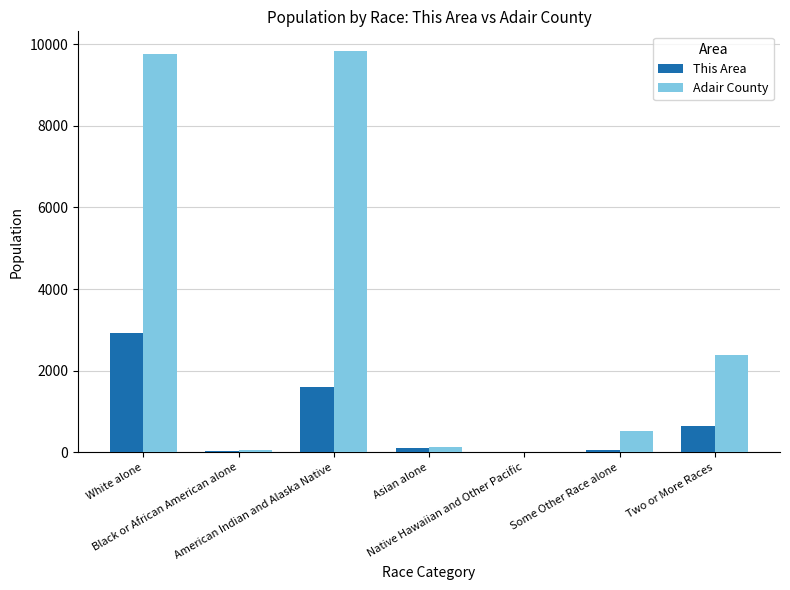

What is the sum of all Adair County values?

22683